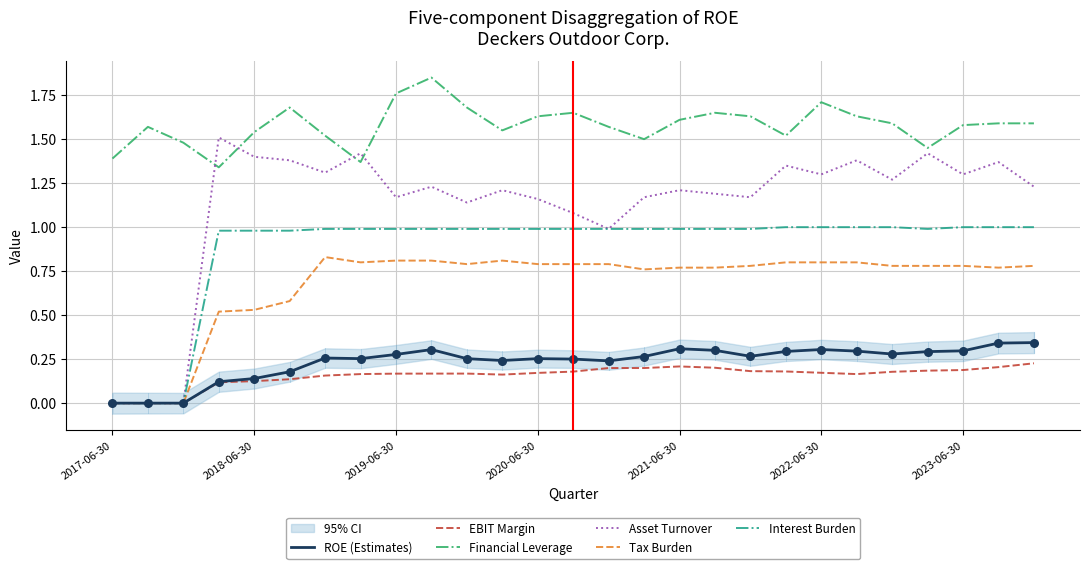

At how many categories does at least one series exceed 1?

27